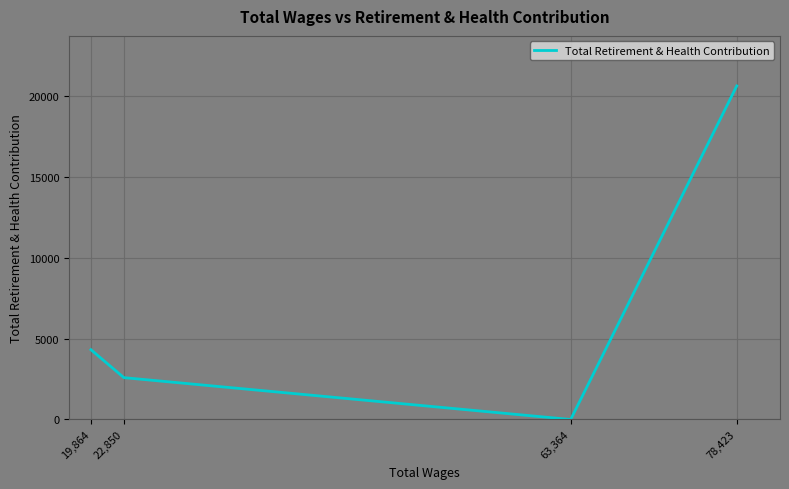

What is the difference between the values at 63,364 and 78,423?

20604